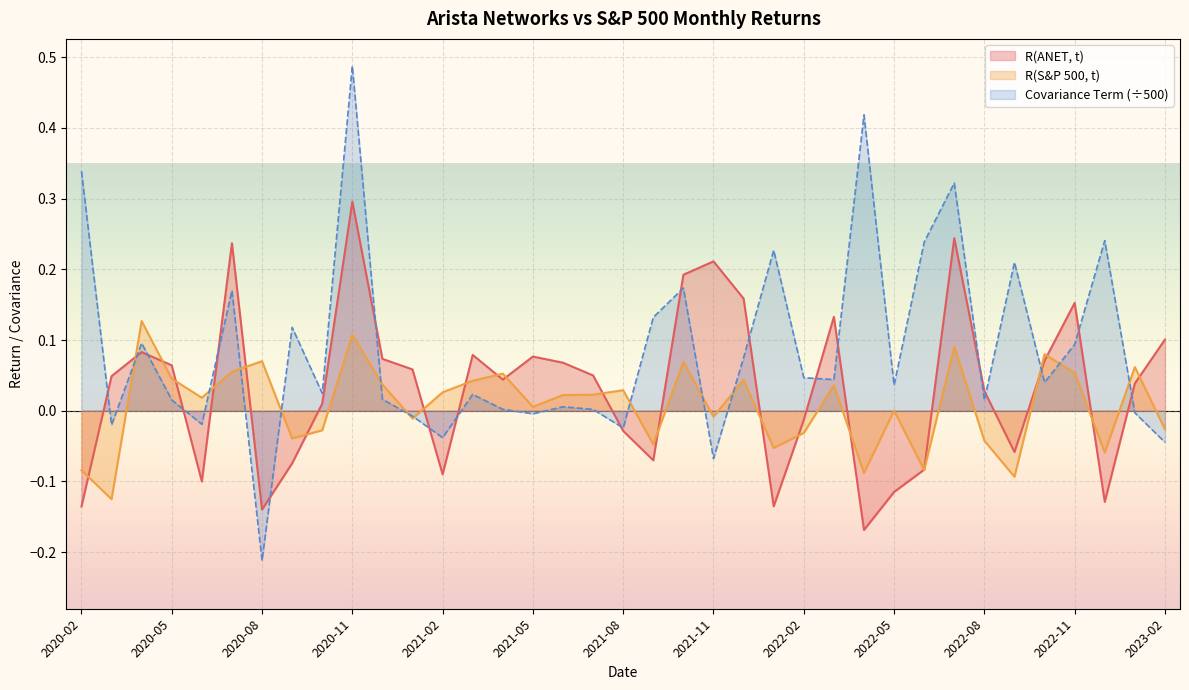

How many intersections are there between R(ANET, t) and Covariance Term?

19